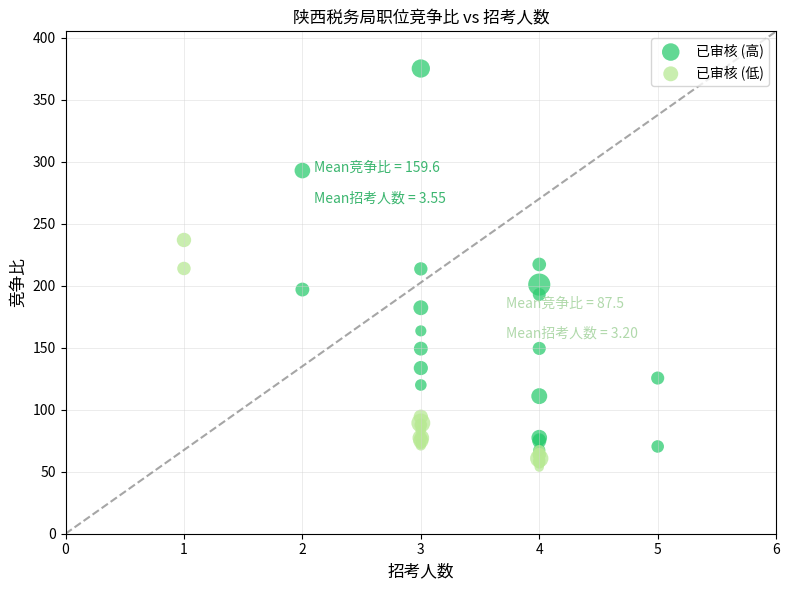

What are all the series names shown in the legend?

已审核 (高), 已审核 (低)